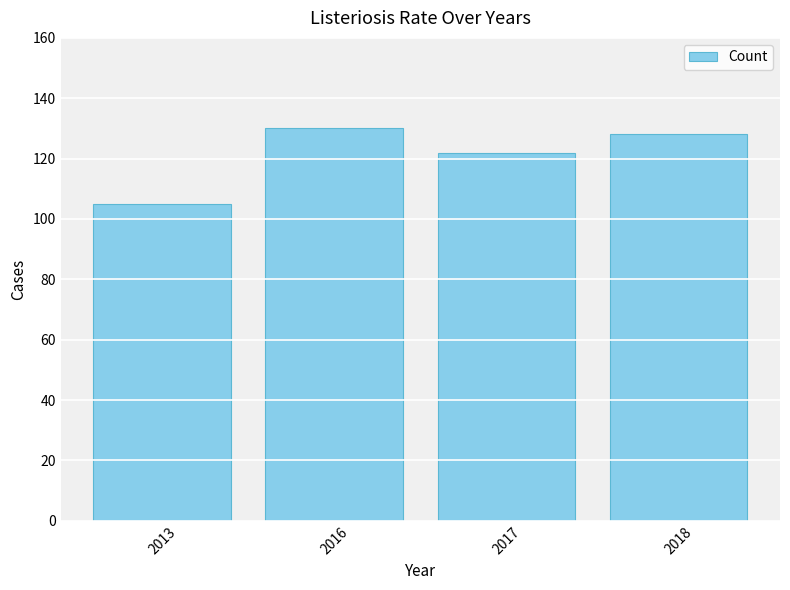

True or false: the data shows 58 at 2013.

False